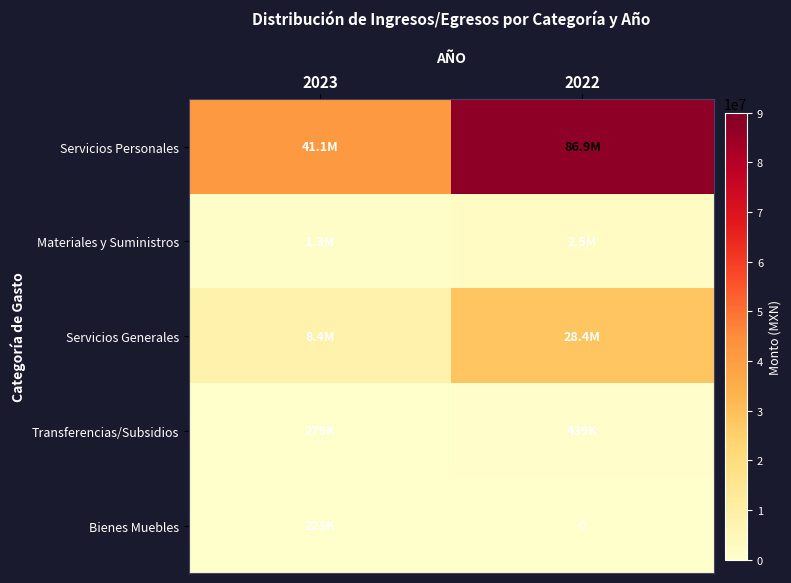

What value does the Servicios Generales series have at 2022?

28422151.0